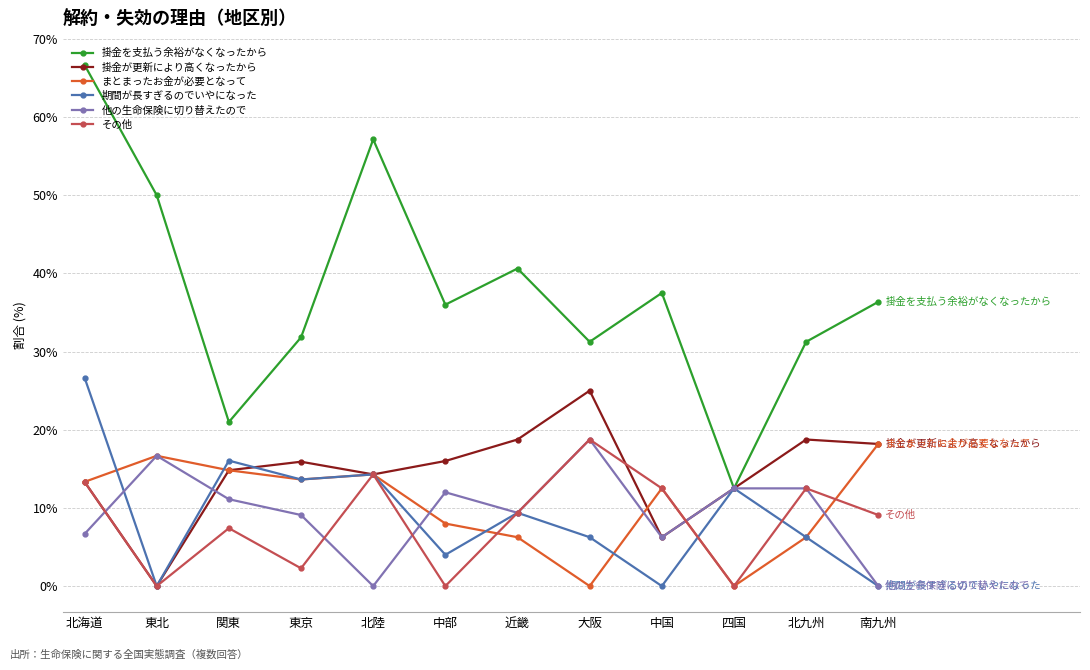

Which category has the highest value in the 期間が長すぎるのでいやになった series?

北海道